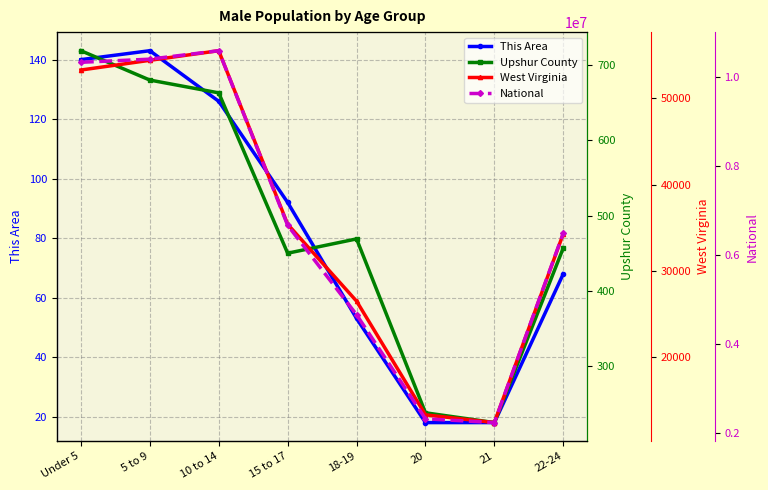

The National series shows 3447608 at 20. True or false?

False